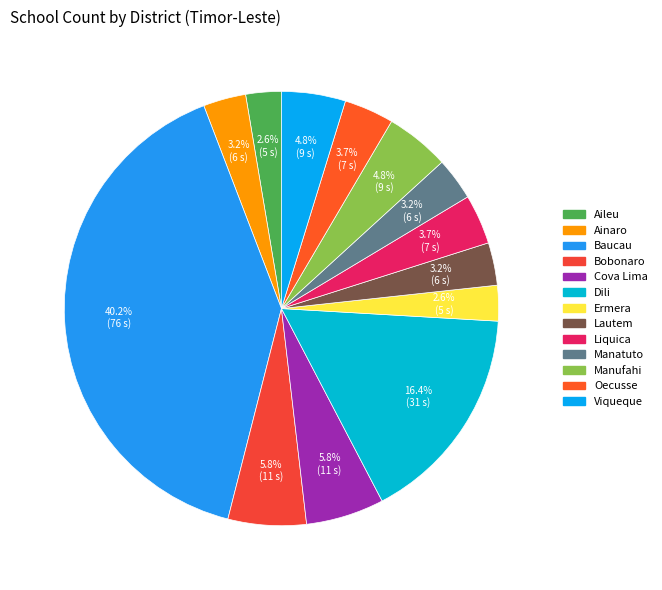

How many segments does this pie chart have?

13